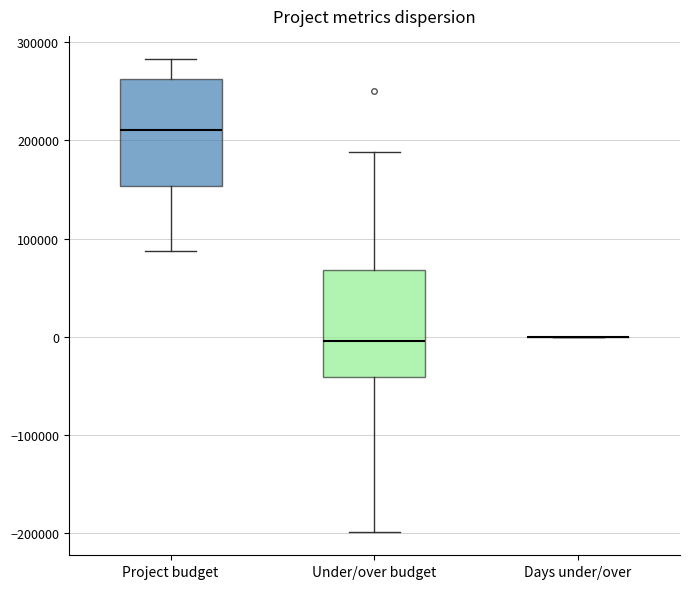

Reading left to right, transcribe this box plot: for each box, give where its median line is, the range the box spans, and where its two whiskers end, as read against the y-axis. The values are not printed on the chart, so give them approximately, as read against the axis.

Project budget: median 210000, box 150000 to 260000, whiskers 90000 to 280000
Under/over budget: median 0, box -40000 to 70000, whiskers -200000 to 190000
Days under/over: box collapsed to a line at 0, whiskers 0 to 0